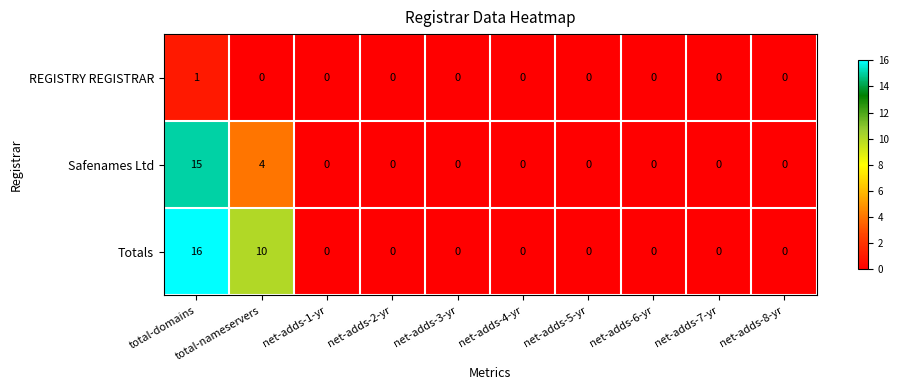

Which series has the largest range (max minus min)?

Totals